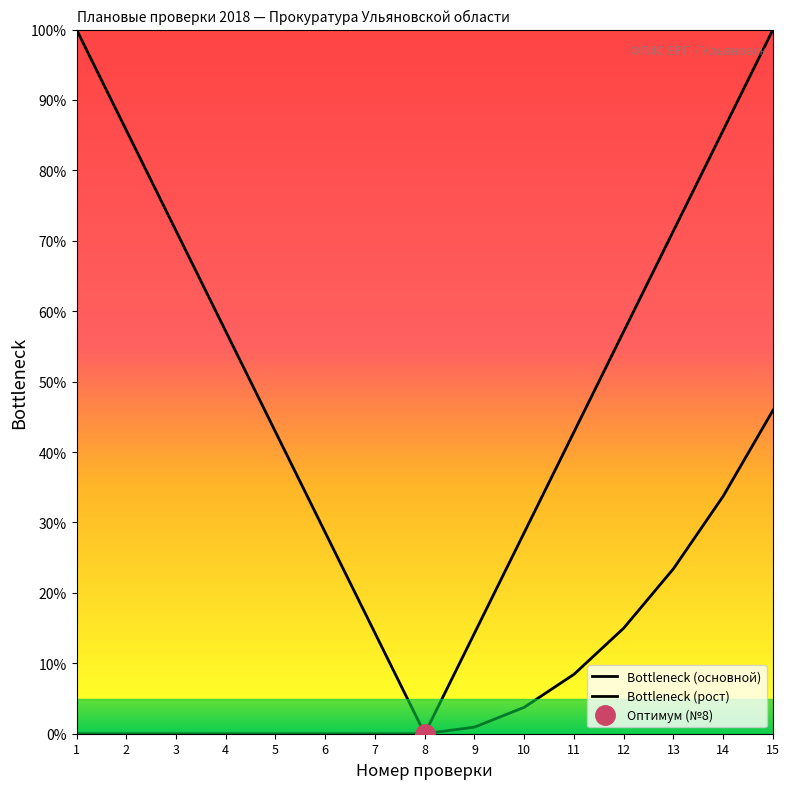

How many series are shown in this chart?

2